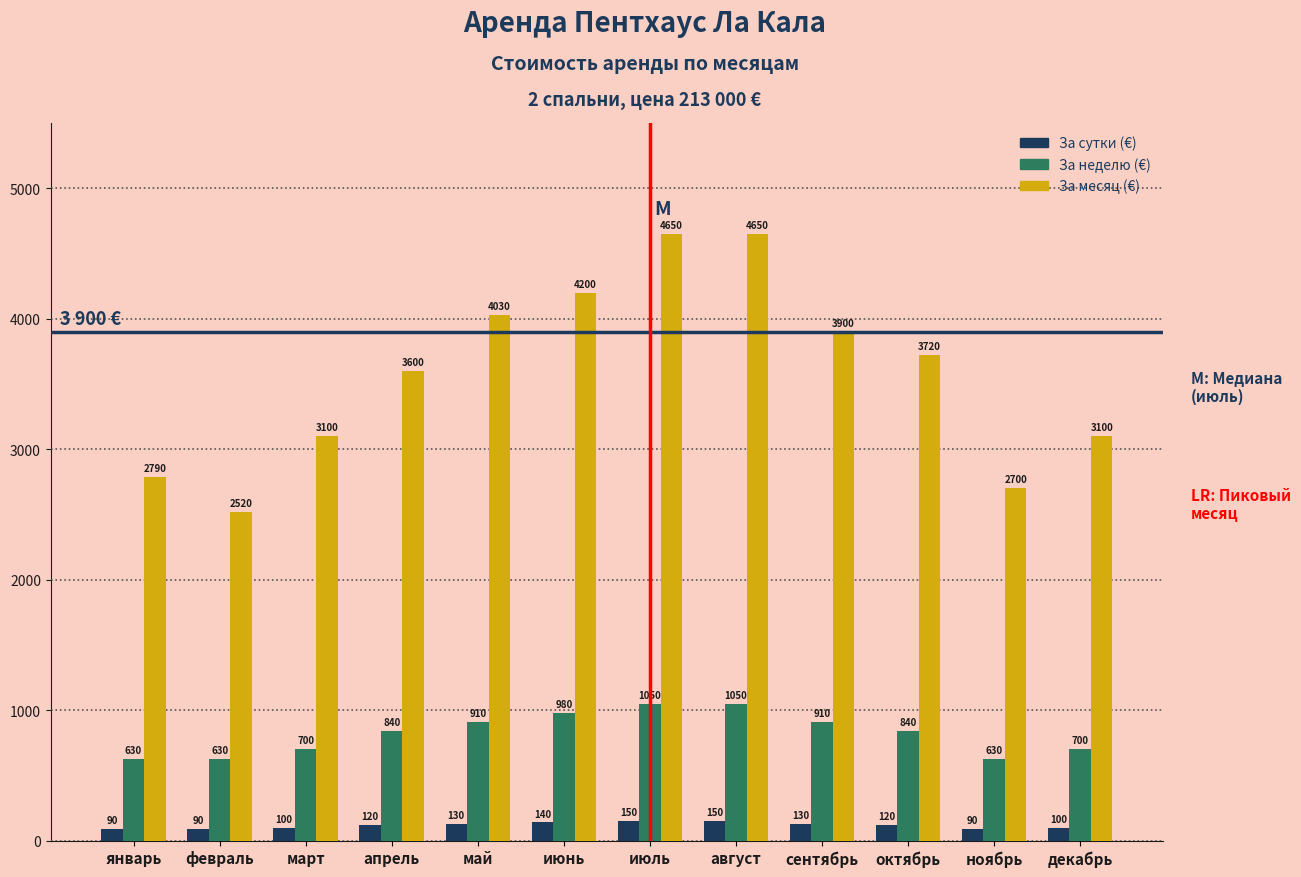

What is the total value across all series at январь?

3510